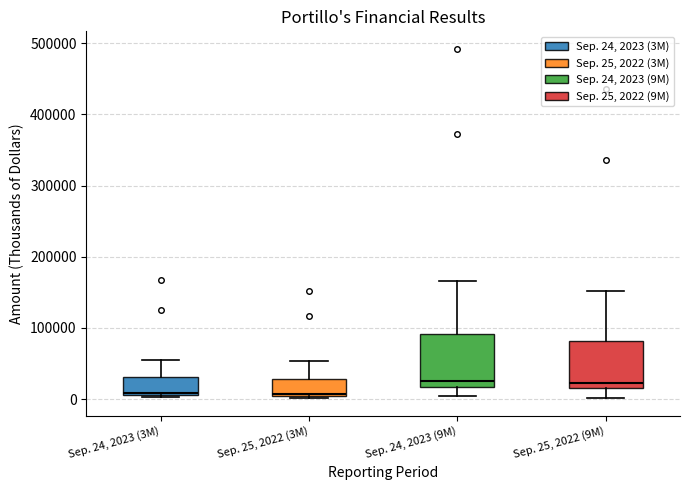

Reading left to right, transcribe this box plot: for each box, give where its median line is, the range the box spans, and where its two whiskers end, as read against the y-axis. The values are not printed on the chart, so give them approximately, as read against the axis.

Sep. 24, 2023 (3M): median 10000, box 10000 to 30000, whiskers 0 to 60000
Sep. 25, 2022 (3M): median 10000, box 0 to 30000, whiskers 0 to 50000
Sep. 24, 2023 (9M): median 20000 (just above the box's lower edge), box 20000 to 90000, whiskers 0 to 170000
Sep. 25, 2022 (9M): median 20000 (just above the box's lower edge), box 20000 to 80000, whiskers 0 to 150000